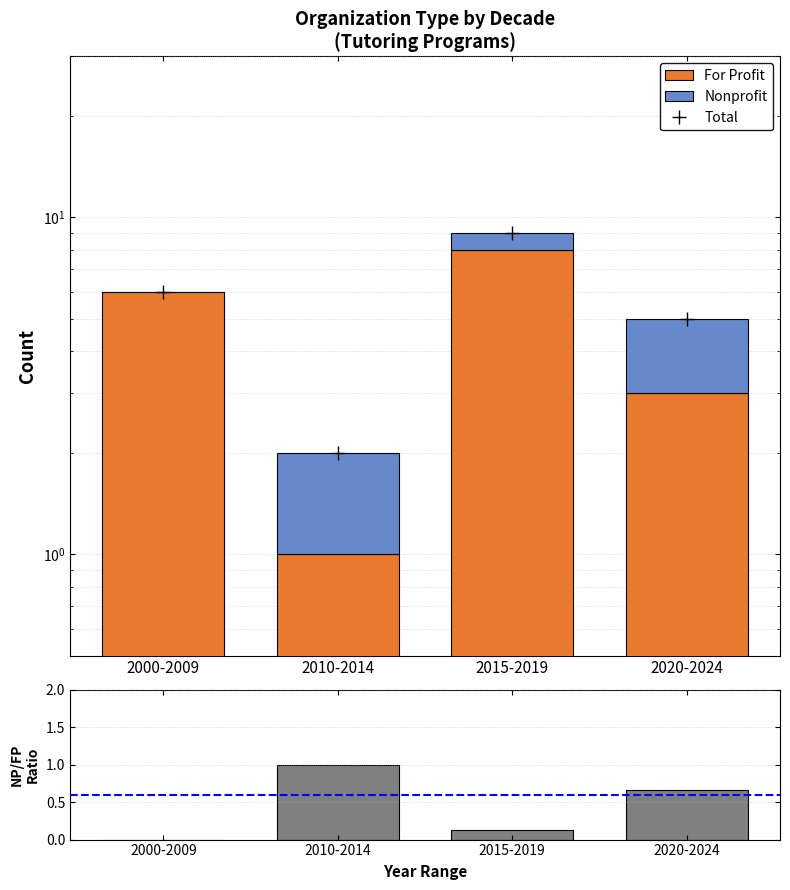

What is the label of the 3rd bar from the right?

2010-2014